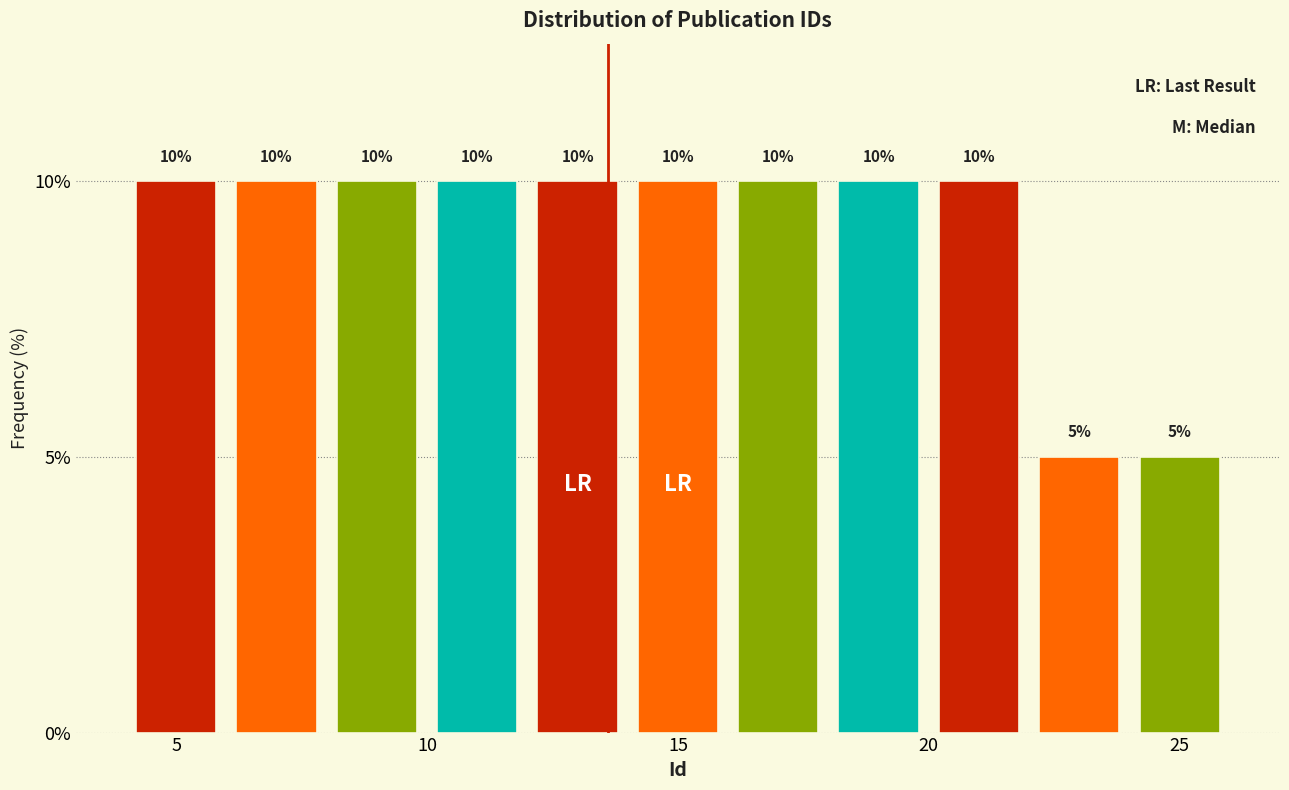

Reading left to right, list every bar in this chart as the range it spans on the x-axis followed by its height.

4 to 6: 10
6 to 8: 10
8 to 10: 10
10 to 12: 10
12 to 14: 10
14 to 16: 10
16 to 18: 10
18 to 20: 10
20 to 22: 10
22 to 24: 5
24 to 26: 5